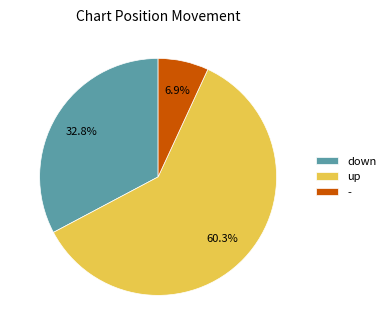

Is there a majority slice in this chart?

Yes